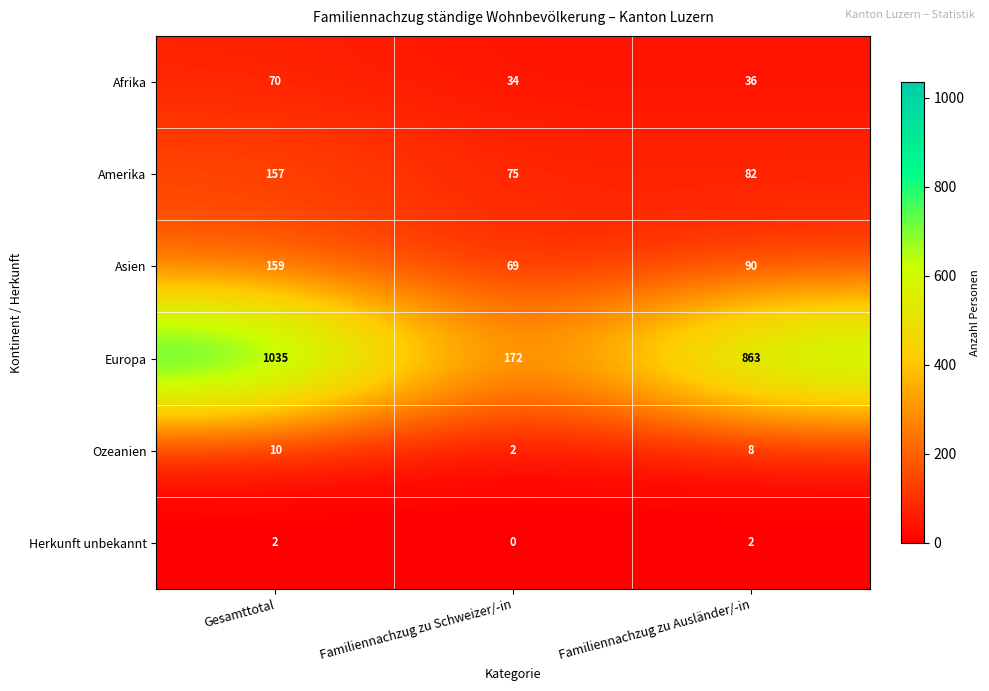

What is the difference between the Amerika values at Familiennachzug zu Schweizer/-in and Familiennachzug zu Ausländer/-in?

7